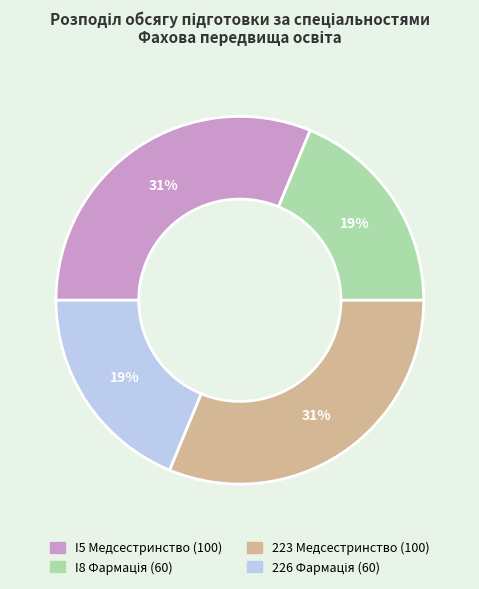

Approximately how many times larger is the value at 223 Медсестринство compared to I5 Медсестринство?

1.0